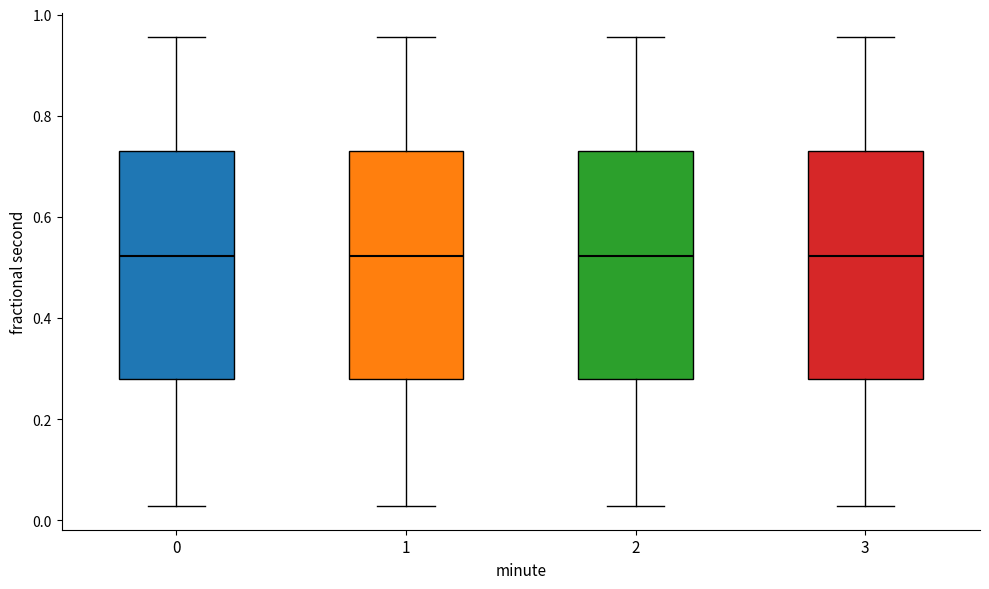

Reading left to right, read every box against the y-axis: the position of its median line, the range the box covers, and the ends of its whiskers. The values are not printed on the chart, so give them approximately, as read against the axis.

0: median 0.52, box 0.28 to 0.74, whiskers 0.02 to 0.96
1: median 0.52, box 0.28 to 0.74, whiskers 0.02 to 0.96
2: median 0.52, box 0.28 to 0.74, whiskers 0.02 to 0.96
3: median 0.52, box 0.28 to 0.74, whiskers 0.02 to 0.96